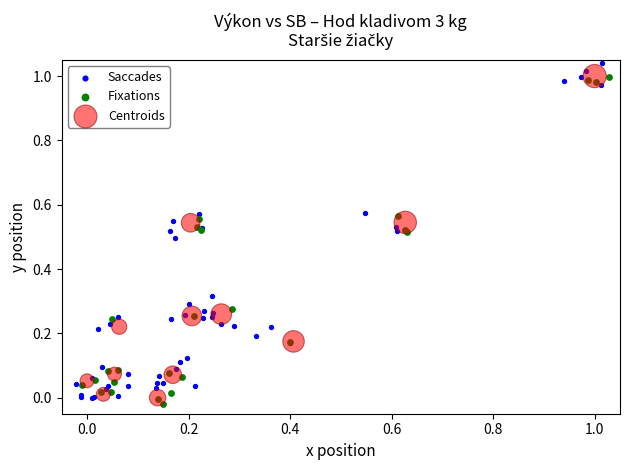

Which series has the largest Y range (max minus min)?

Saccades